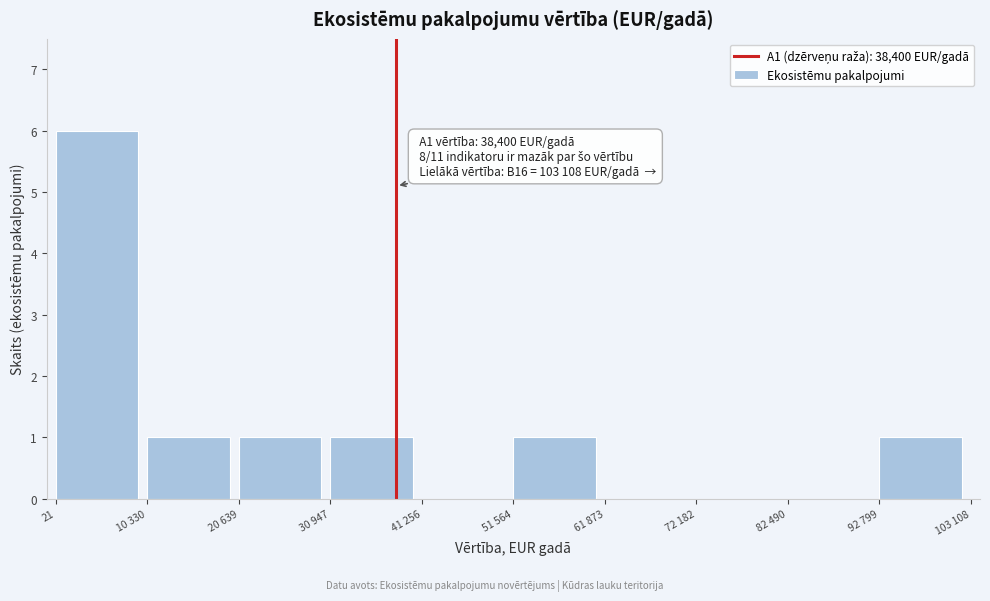

Reading right to left, what are all the values shown in this chart?

92 799=1	82 490=0	72 182=0	61 873=0	51 564=1	41 256=0	30 947=1	20 639=1	10 330=1	21=6